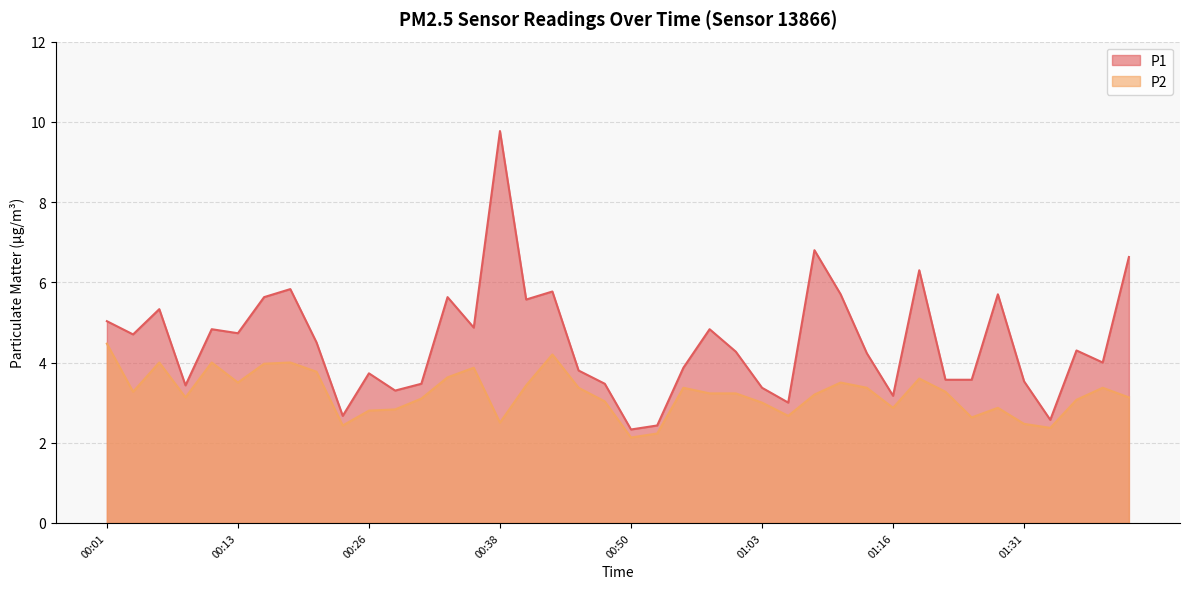

What is the sum of the P1 values at 01:13 and 00:50?

6.6